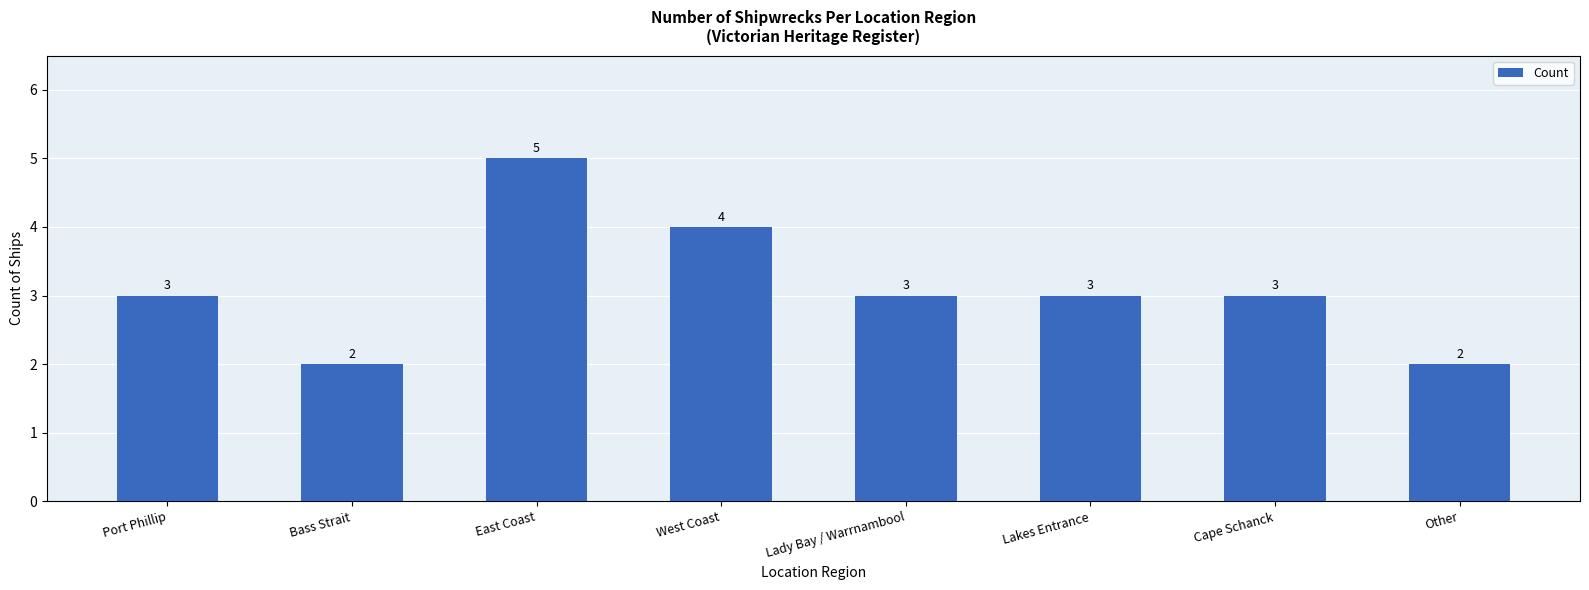

How many values are between 3 and 4?

5